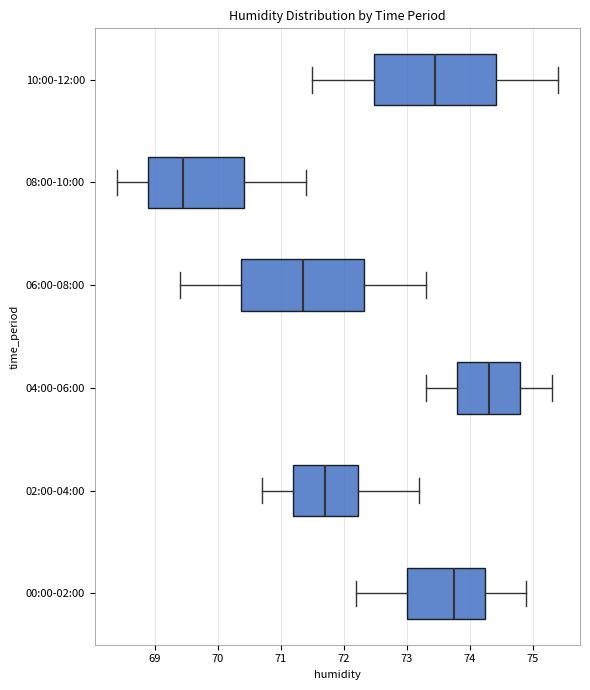

Where is the left edge of the box for 00:00-02:00 on the x-axis? The values are not printed on the chart, so give them approximately, as read against the axis.

73.0